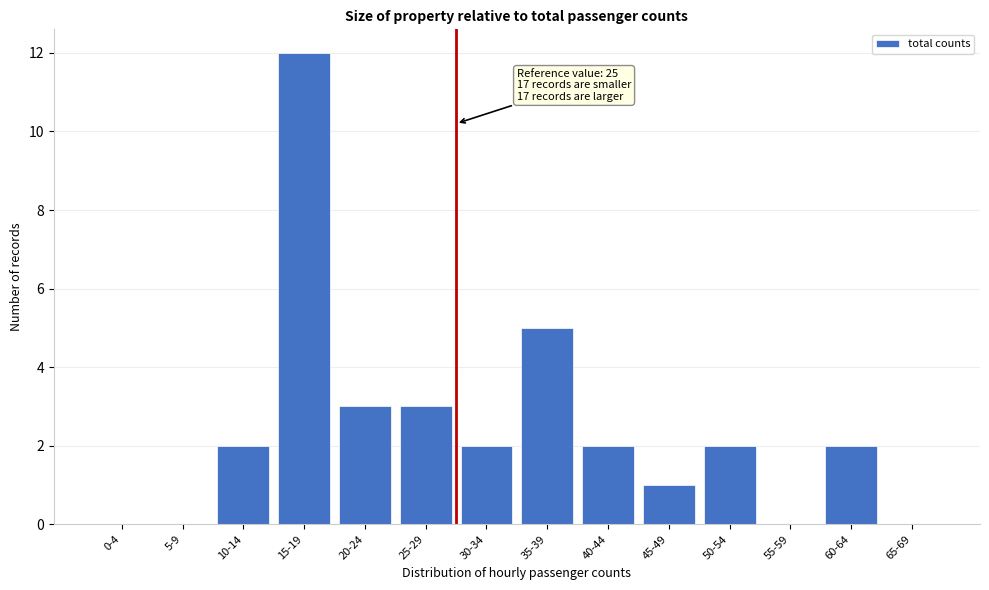

Reading left to right, extract all data points from this chart.

0-4=0	5-9=0	10-14=2	15-19=12	20-24=3	25-29=3	30-34=2	35-39=5	40-44=2	45-49=1	50-54=2	55-59=0	60-64=2	65-69=0